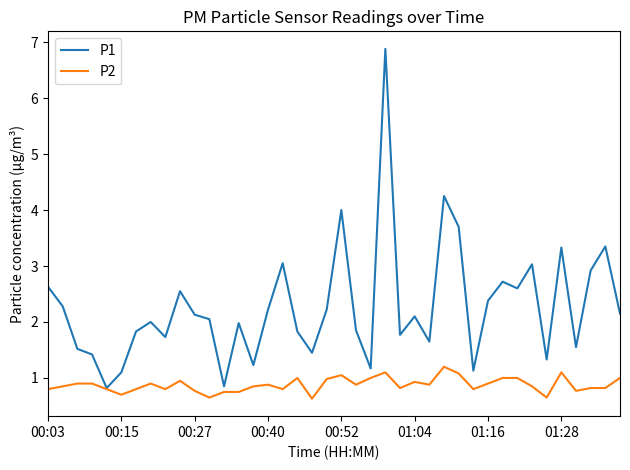

Rank the series by their average value, from lowest to highest.

P2, P1